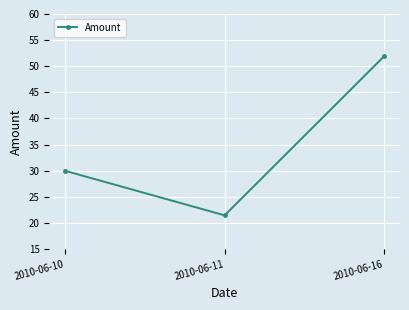

What is the approximate value at 2010-06-11?

21.4